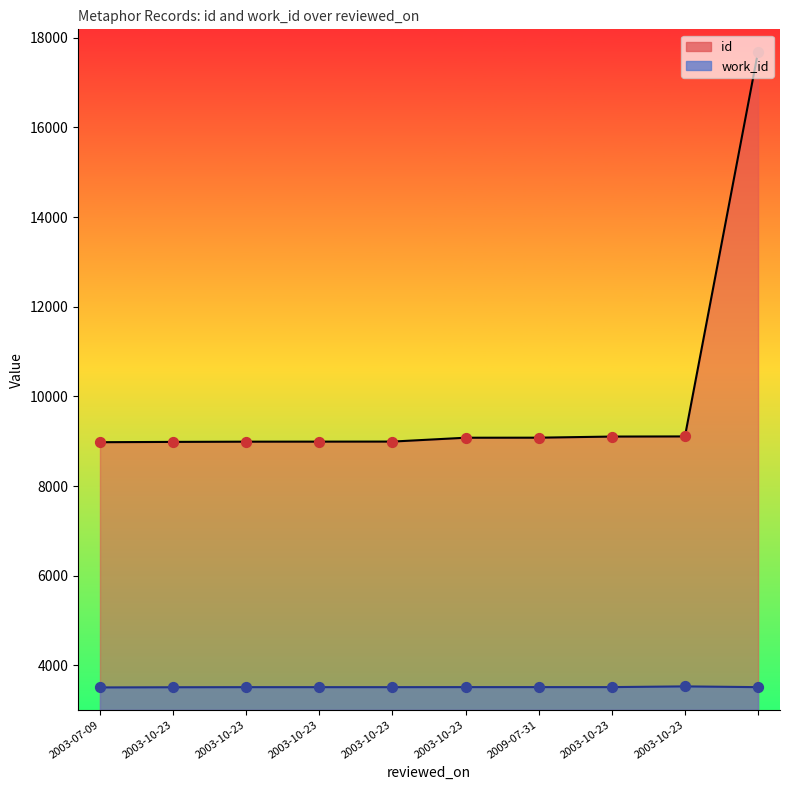

Is the value of work_id at 2003-10-23 greater than the value of id at 2003-10-23?

No